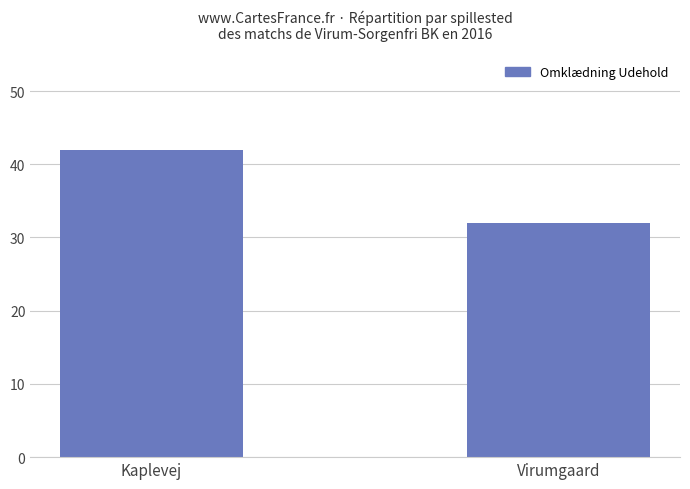

What is the difference between the maximum and minimum values?

10